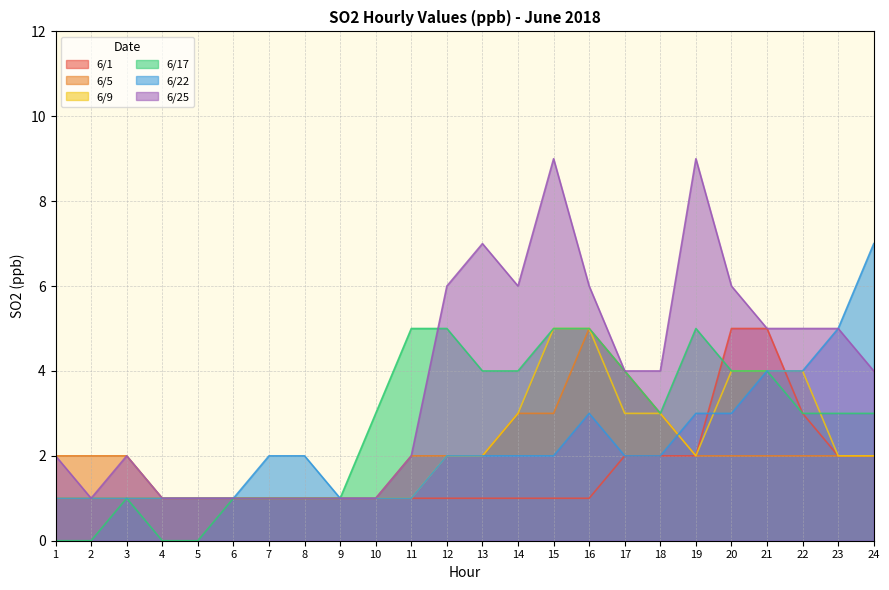

The value of 6/1 at 5 is 0. True or false?

False